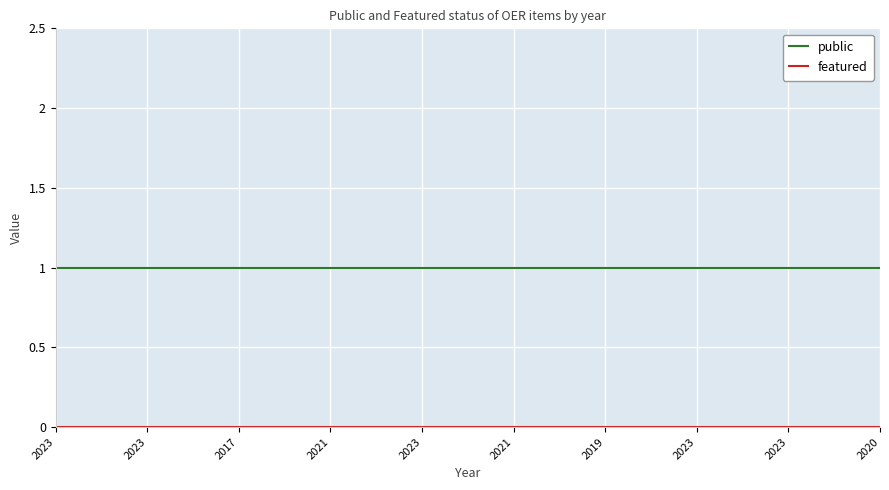

True or false: featured and public intersect in this chart.

False